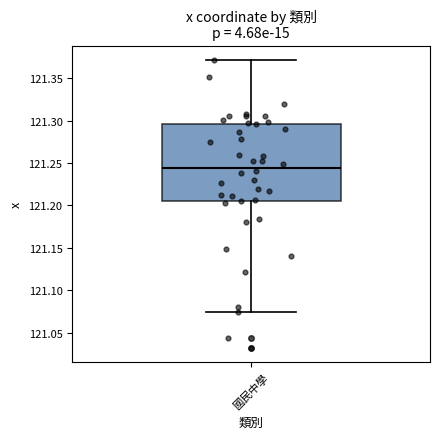

Transcribe this box plot: give where the median line is, the range the box spans, and where the two whiskers end, as read against the y-axis. The values are not printed on the chart, so give them approximately, as read against the axis.

median 121.245, box 121.205 to 121.295, whiskers 121.075 to 121.370